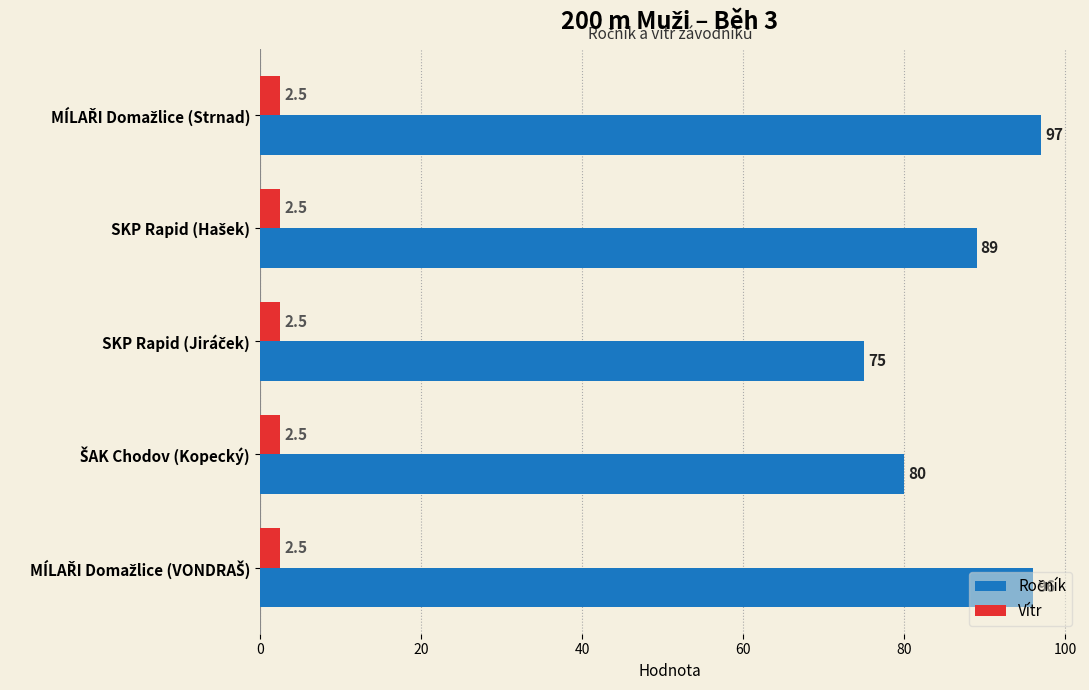

What is the smallest value displayed?

2.5